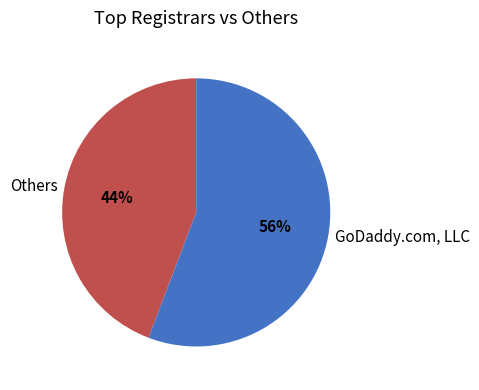

Which slice represents more than half of the pie?

GoDaddy.com, LLC